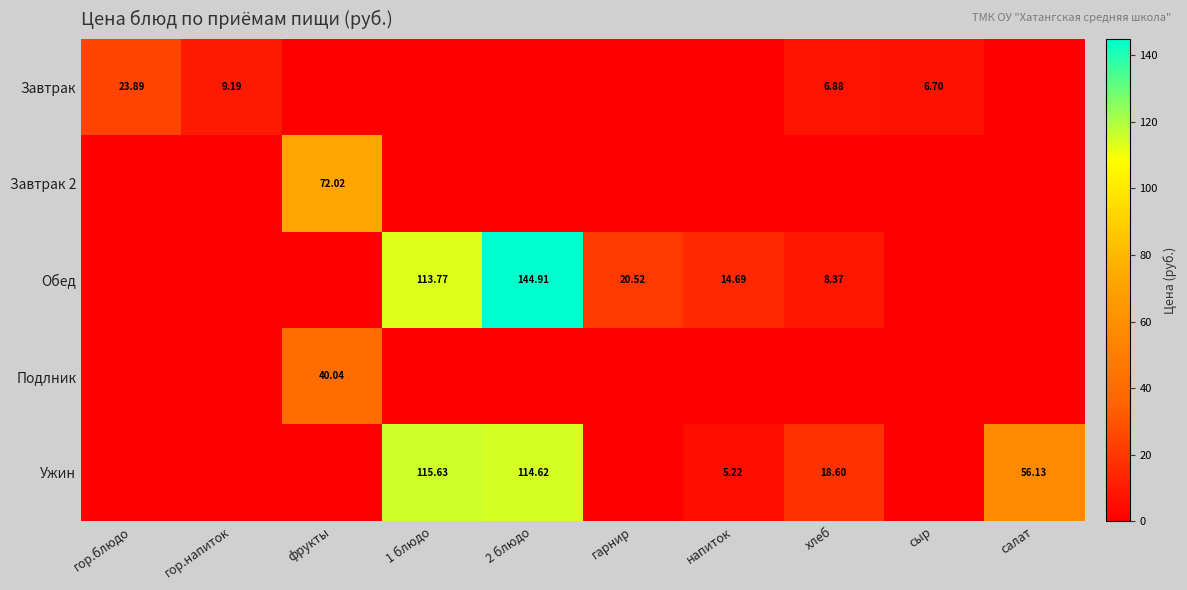

List the labels in order of Подлник value, smallest first.

гор.блюдо, гор.напиток, 1 блюдо, 2 блюдо, гарнир, напиток, хлеб, сыр, салат, фрукты